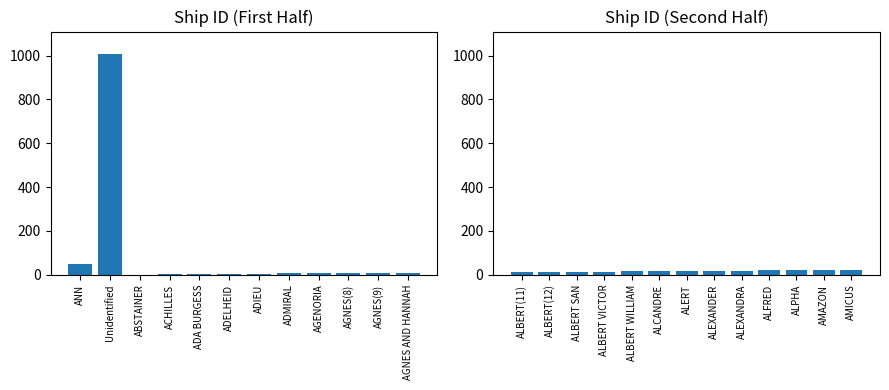

List the labels in order of value, smallest first.

ABSTAINER, ACHILLES, ADA BURGESS, ADELHEID, ADIEU, ADMIRAL, AGENORIA, AGNES(8), AGNES(9), AGNES AND HANNAH, ALBERT(11), ALBERT(12), ALBERT SAN, ALBERT VICTOR, ALBERT WILLIAM, ALCANDRE, ALERT, ALEXANDER, ALEXANDRA, ALFRED, ALPHA, AMAZON, AMICUS, ANN, Unidentified